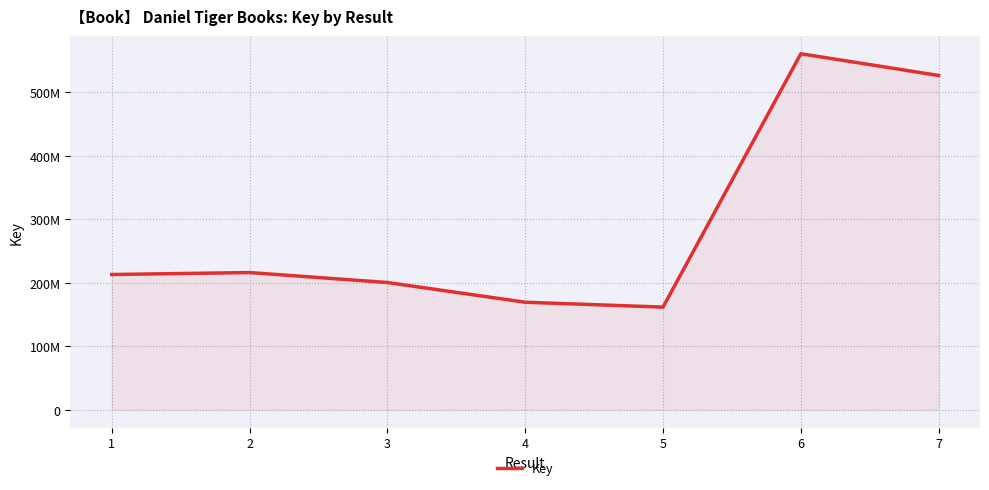

Is this an area chart (filled region under the line)?

Yes